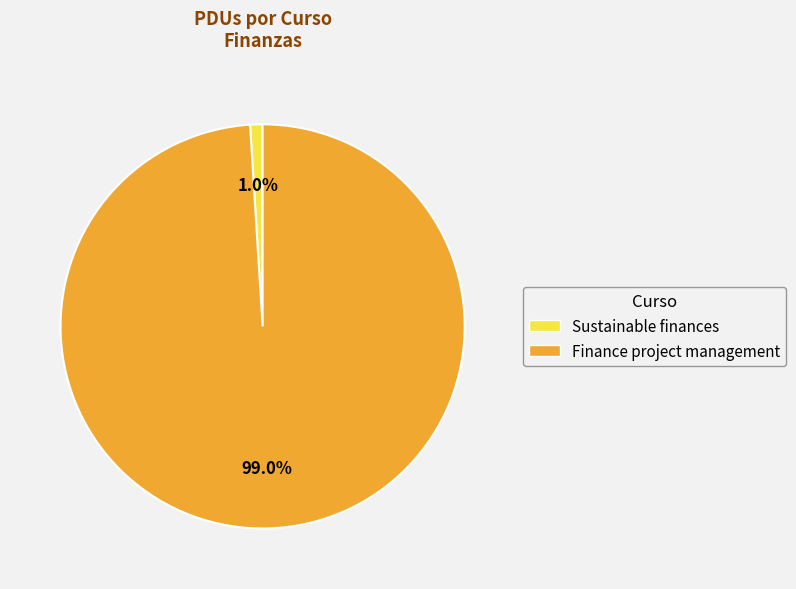

Which slice represents more than half of the pie?

Finance project management